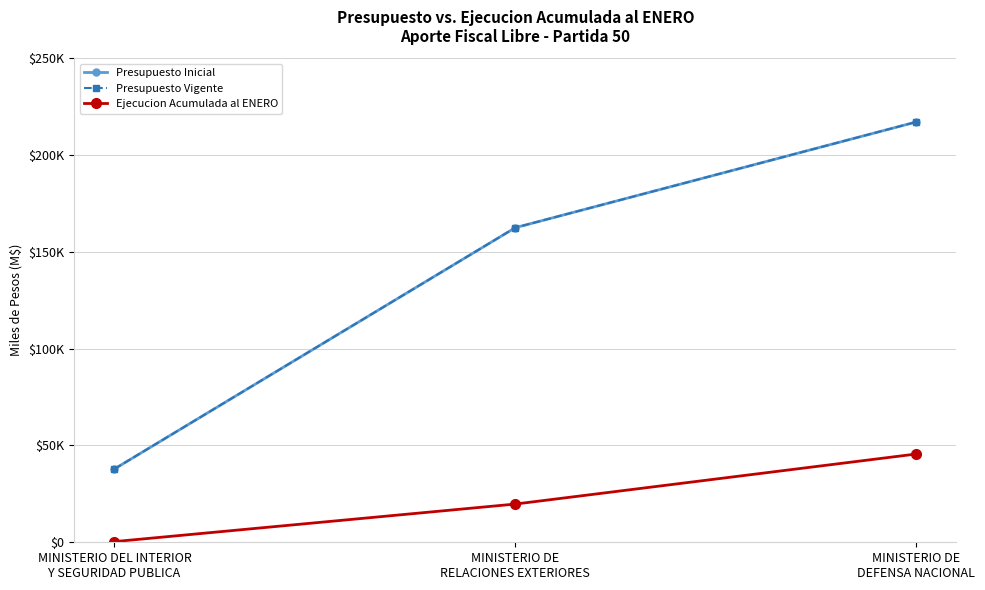

At which label does Presupuesto Inicial first exceed 162508?

MINISTERIO DE
DEFENSA NACIONAL